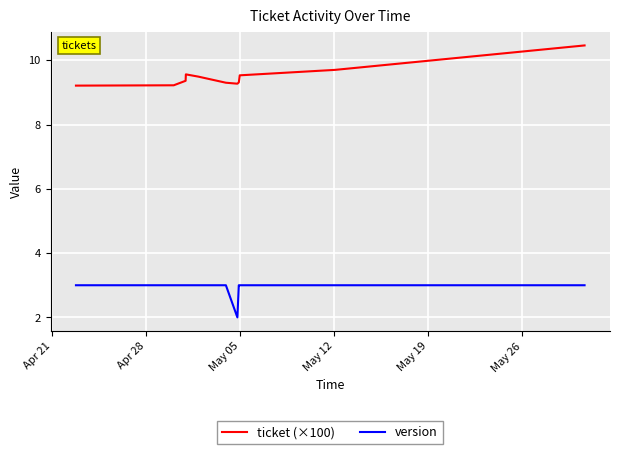

What is the maximum value for version?

3.0